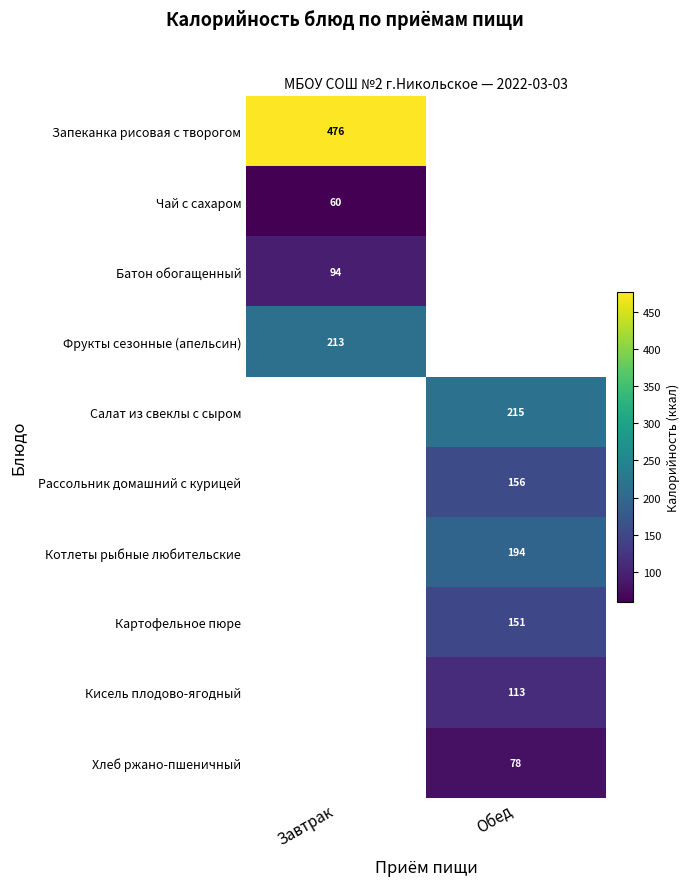

Between Завтрак and Обед, which is larger?

Обед